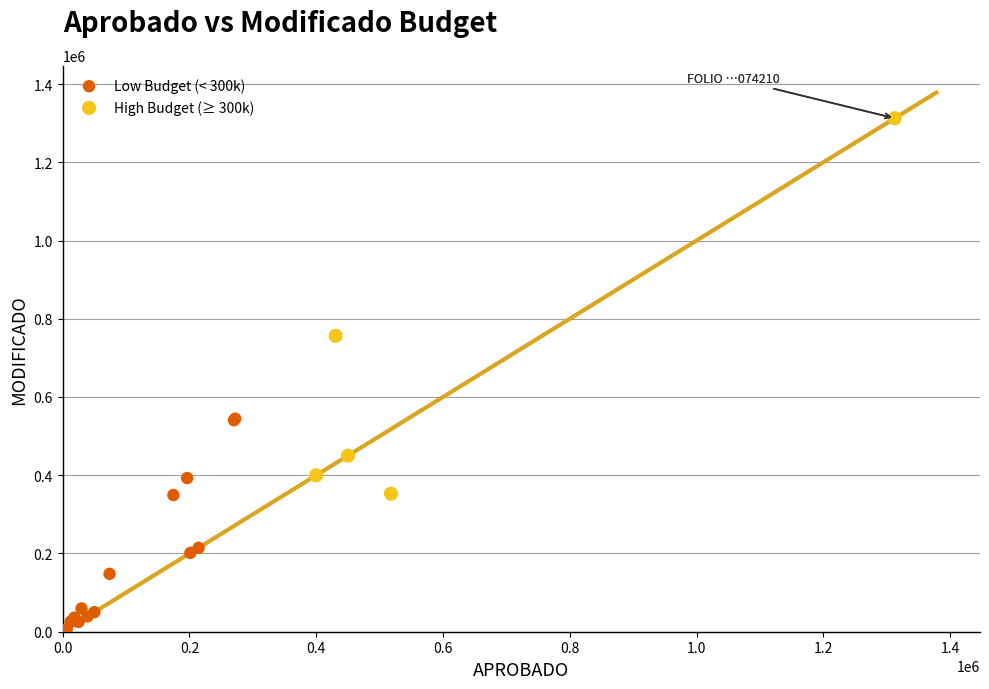

Which series has the largest Y range (max minus min)?

High Budget (≥ 300k)